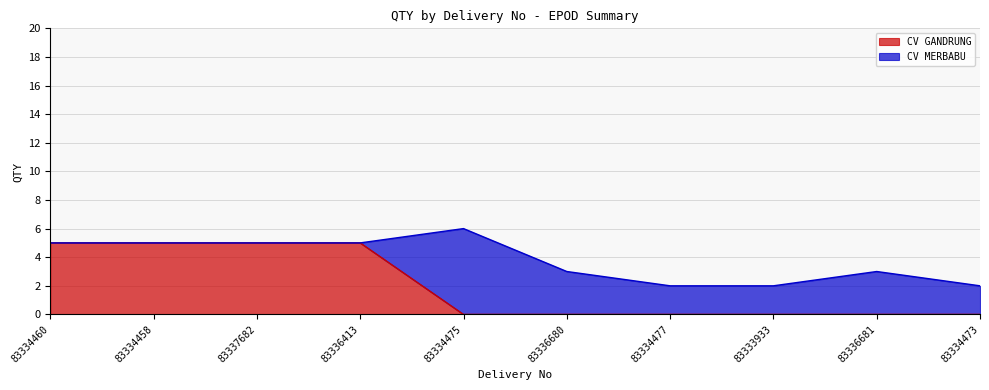

How many lines are shown in the chart?

2